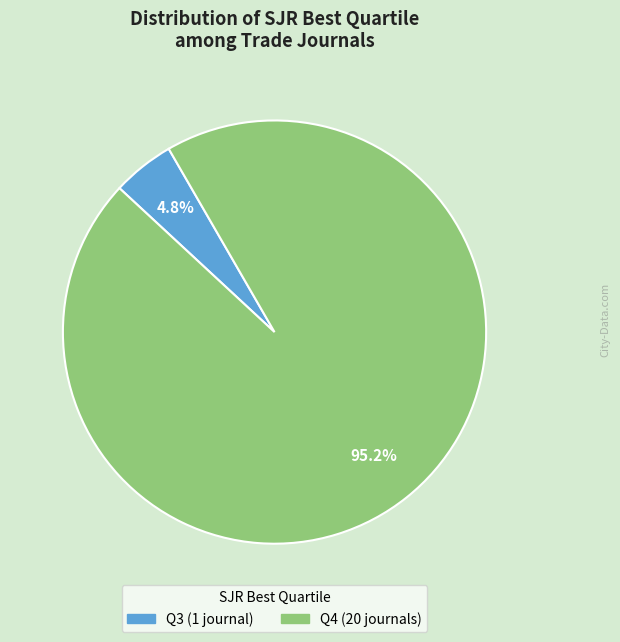

To the nearest percent, what is the difference between the largest and smallest slice percentages?

90%